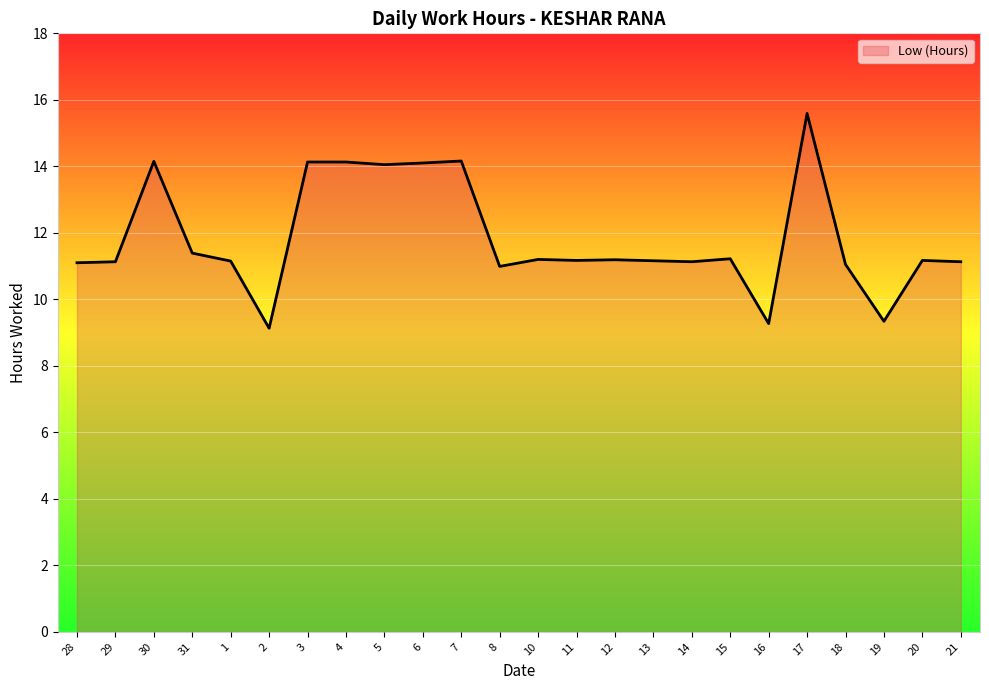

Reading right to left, extract all data points from this chart.

11.1	11.2	9.3	11.1	15.6	9.3	11.2	11.1	11.2	11.2	11.2	11.2	11.0	14.2	14.1	14.1	14.1	14.1	9.1	11.2	11.4	14.2	11.1	11.1